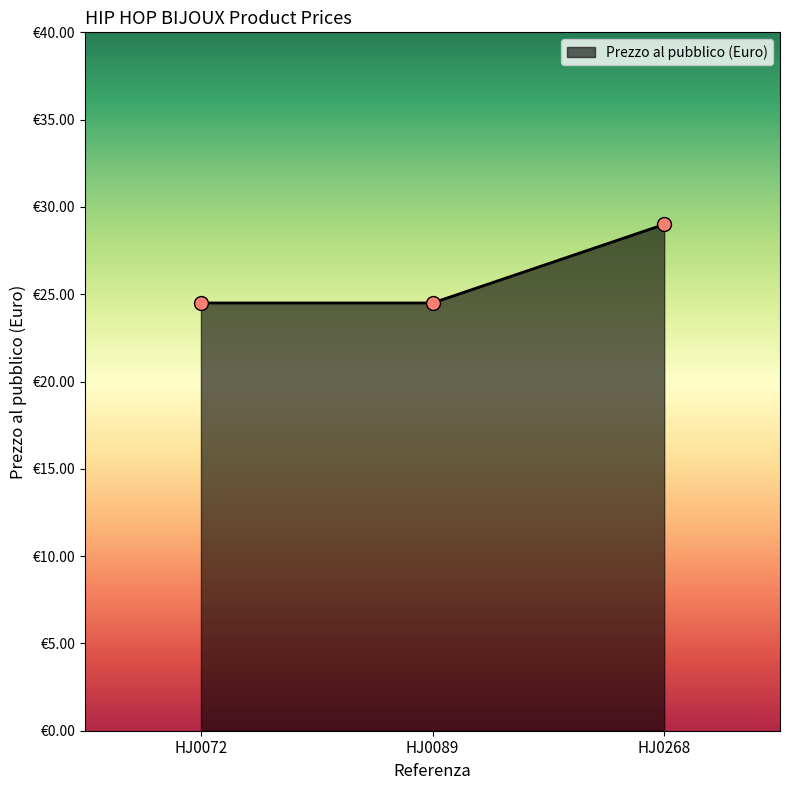

The chart shows a value of 24.5 at HJ0072. True or false?

True